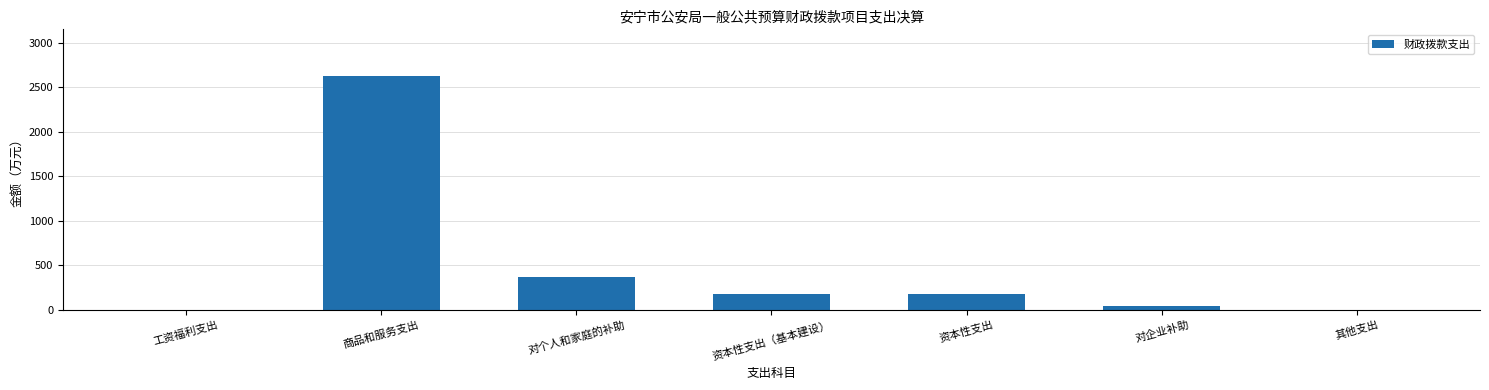

What is the ratio of the value at 资本性支出（基本建设） to the value at 资本性支出?

1.0